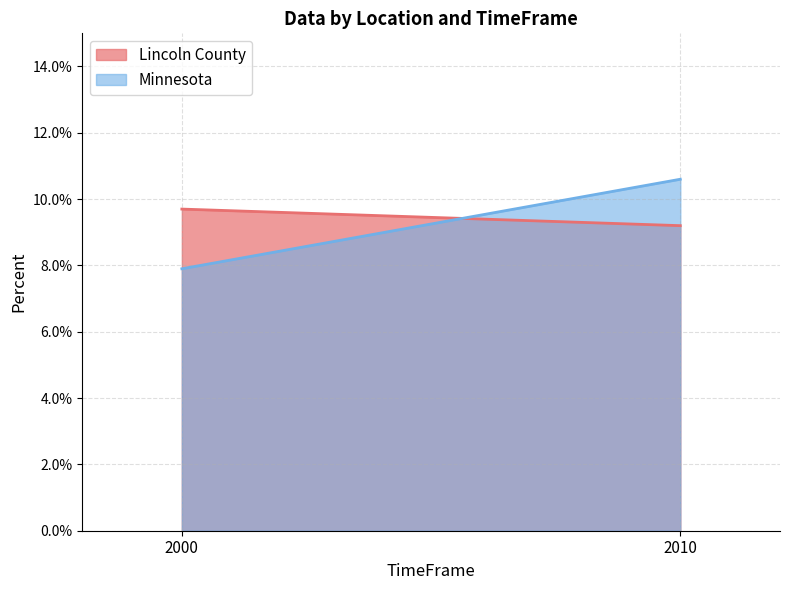

Count the Lincoln County values in the range 0 to 1.

2